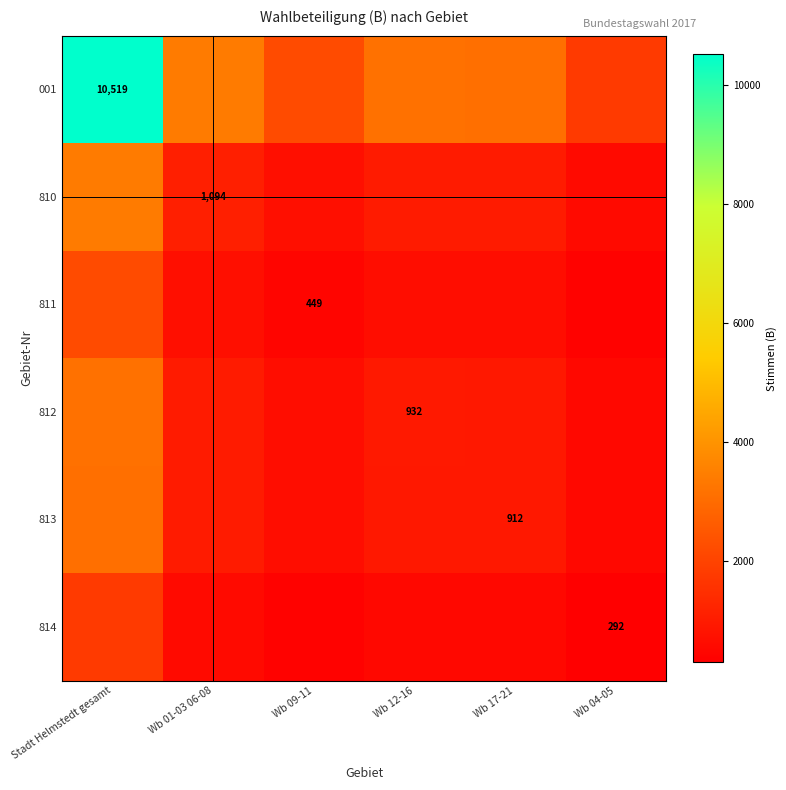

The value of 814 at Wb 17-21 is 516.0. True or false?

True